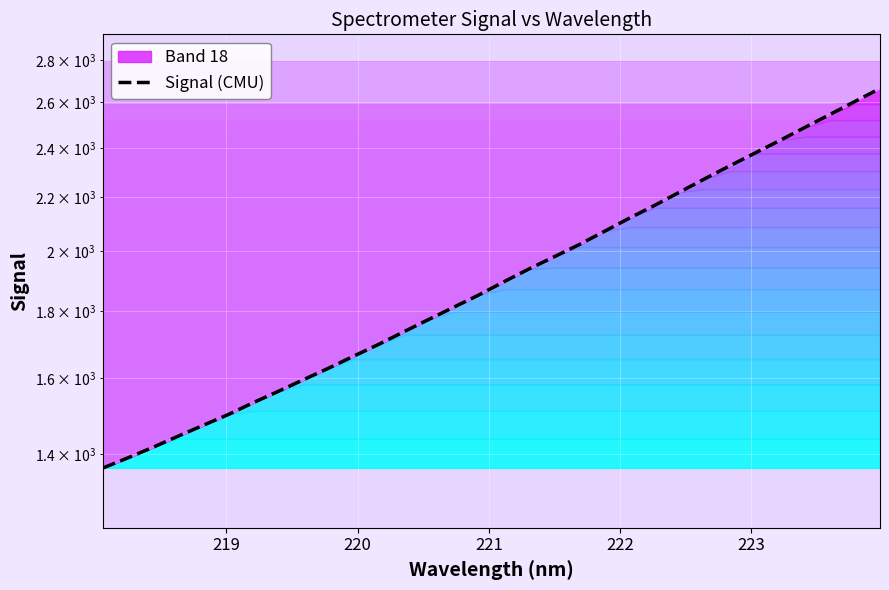

Is it true that the value at 21 is 1261.7?

False